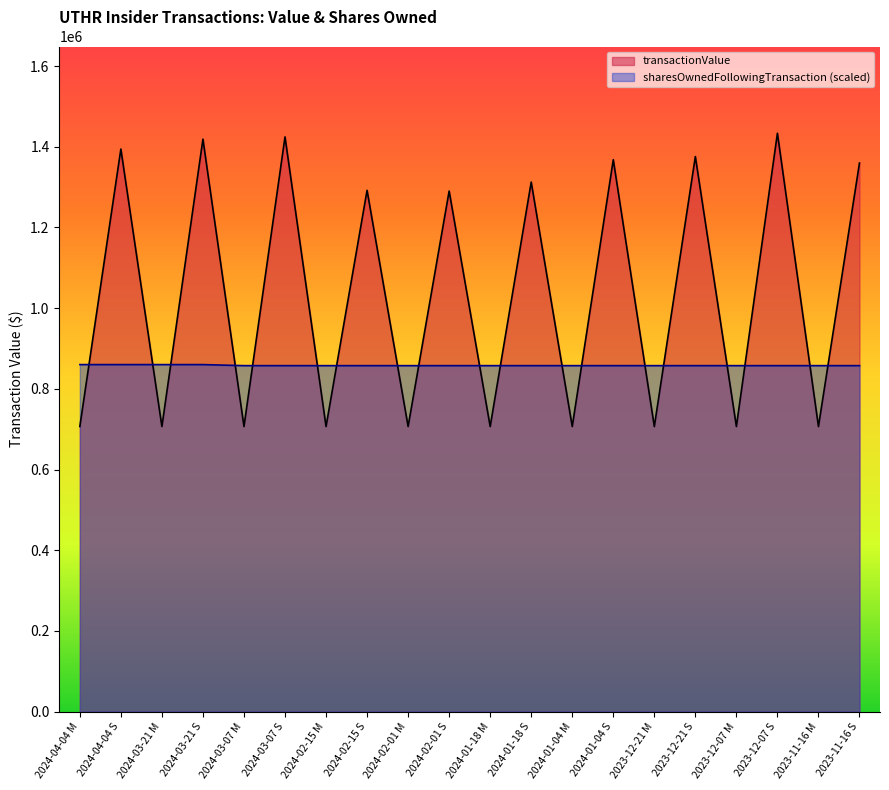

Which series ends up on top after the final intersection of transactionValue and sharesOwnedFollowingTransaction?

transactionValue